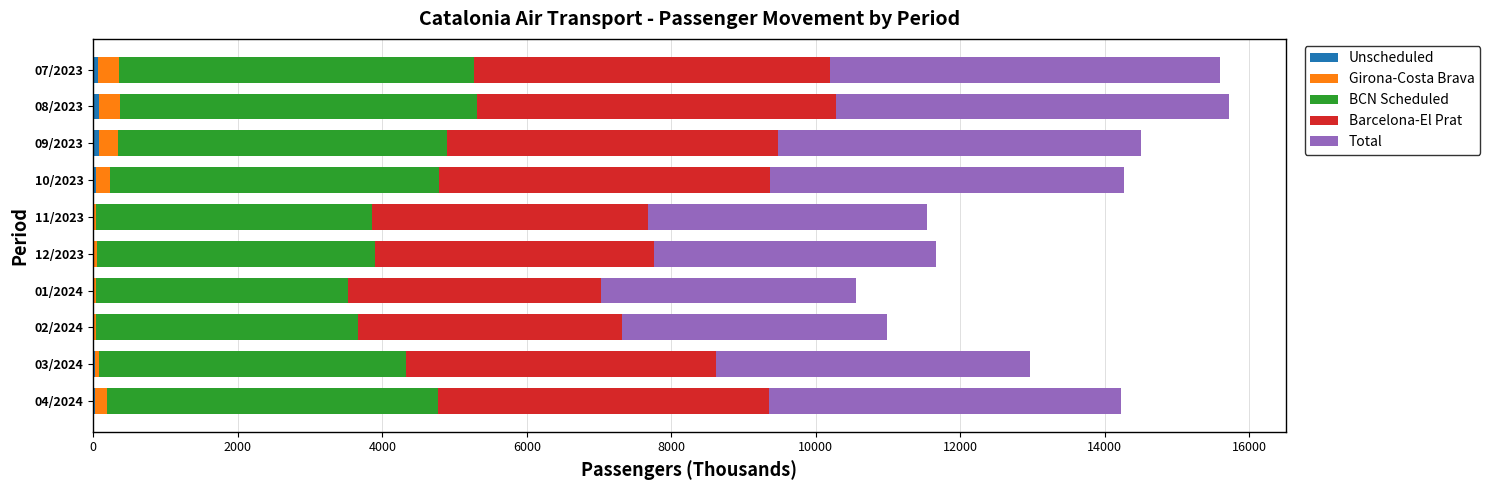

Count the number of categories in the chart.

10